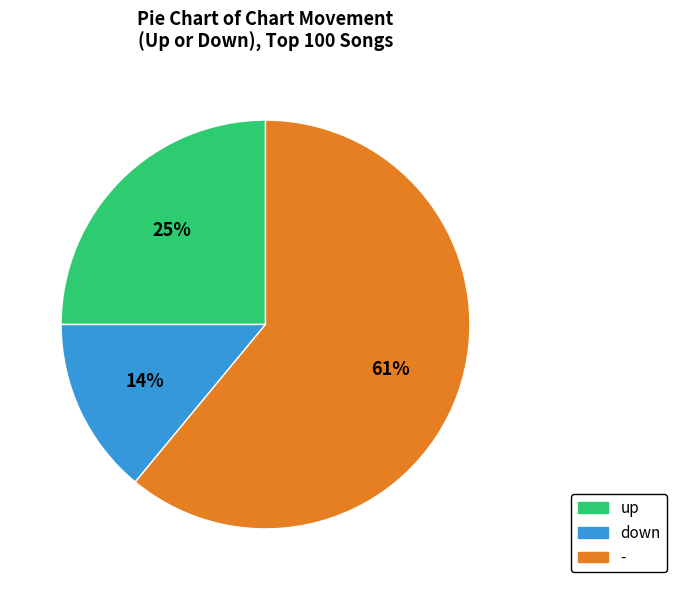

Which has a higher value, - or down?

-